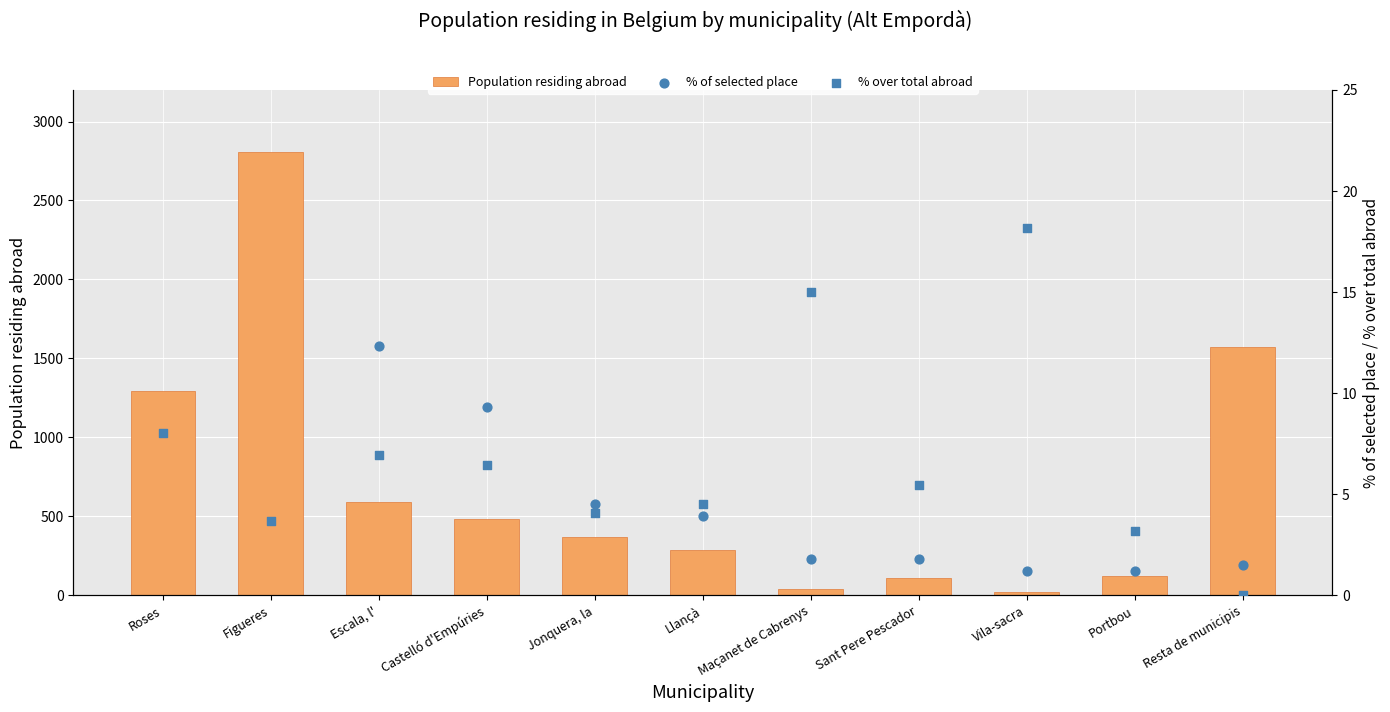

Which series has the largest total across all categories?

Population residing abroad